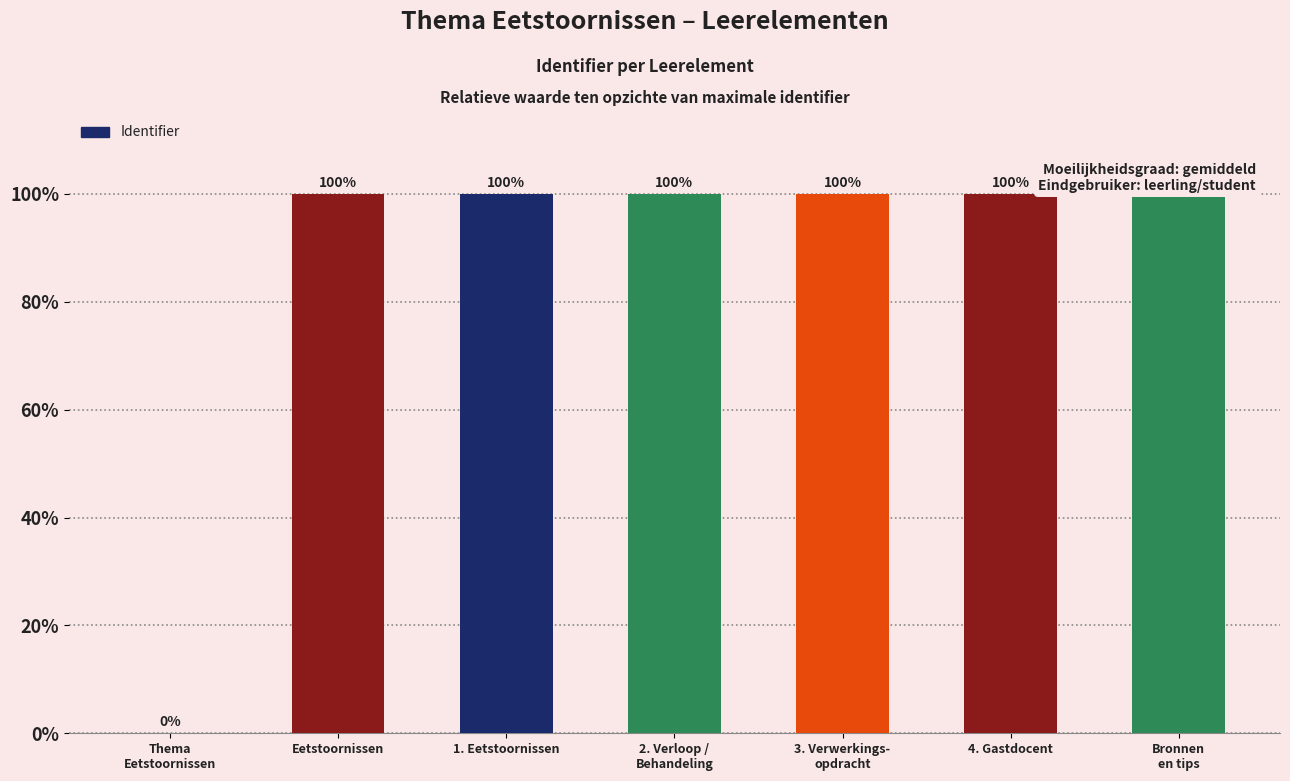

Which has a higher value, 1. Eetstoornissen or Thema
Eetstoornissen?

1. Eetstoornissen